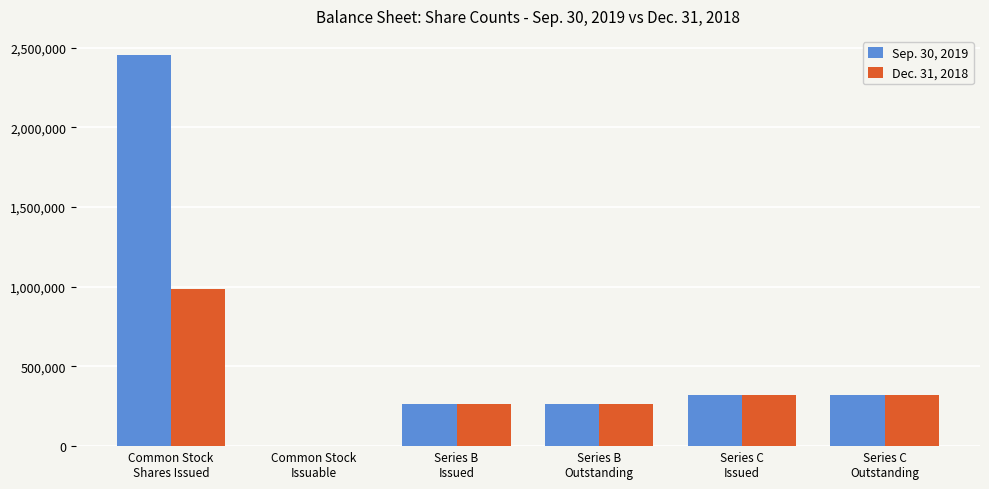

Is it true that Sep. 30, 2019 equals 264503 at Series B
Issued?

True